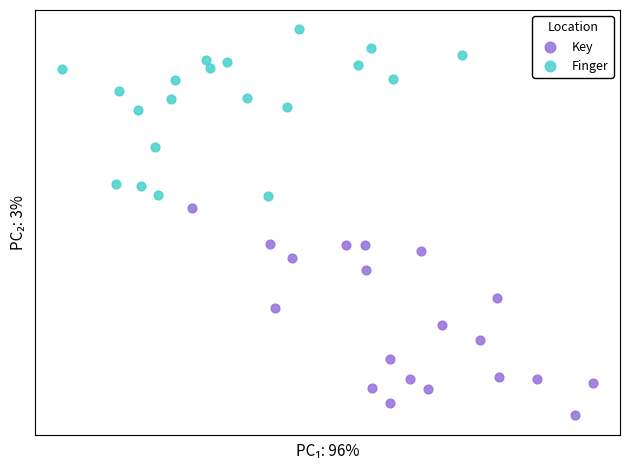

Which series contains the lowest Y value?

Key